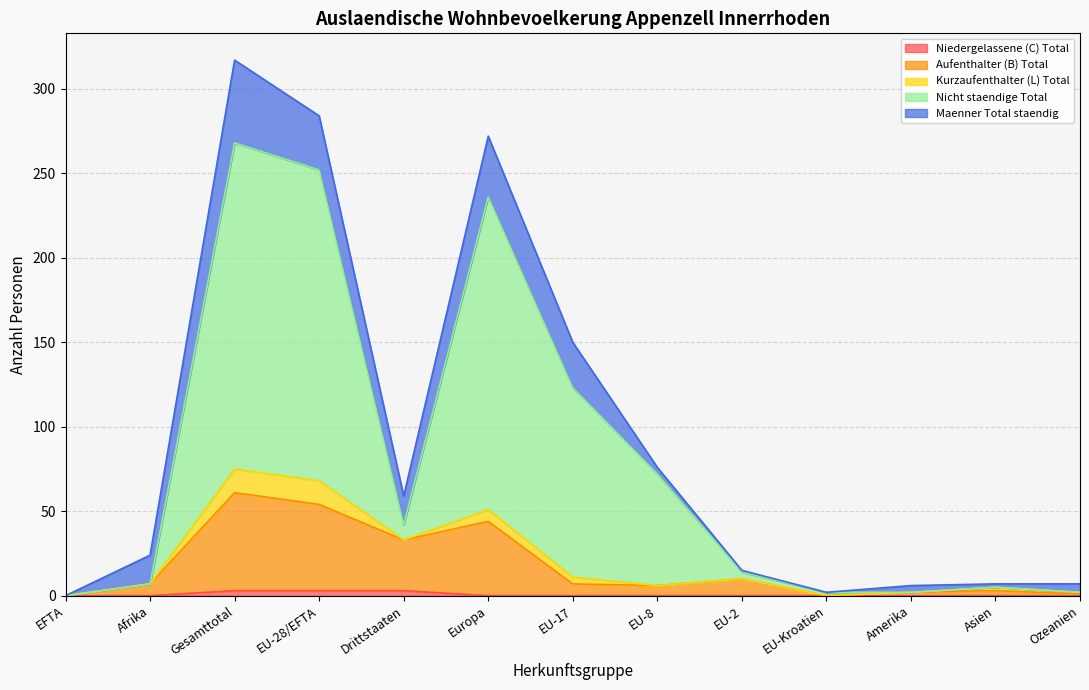

The Aufenthalter (B) Total series shows 54 at EU-28/EFTA. True or false?

True